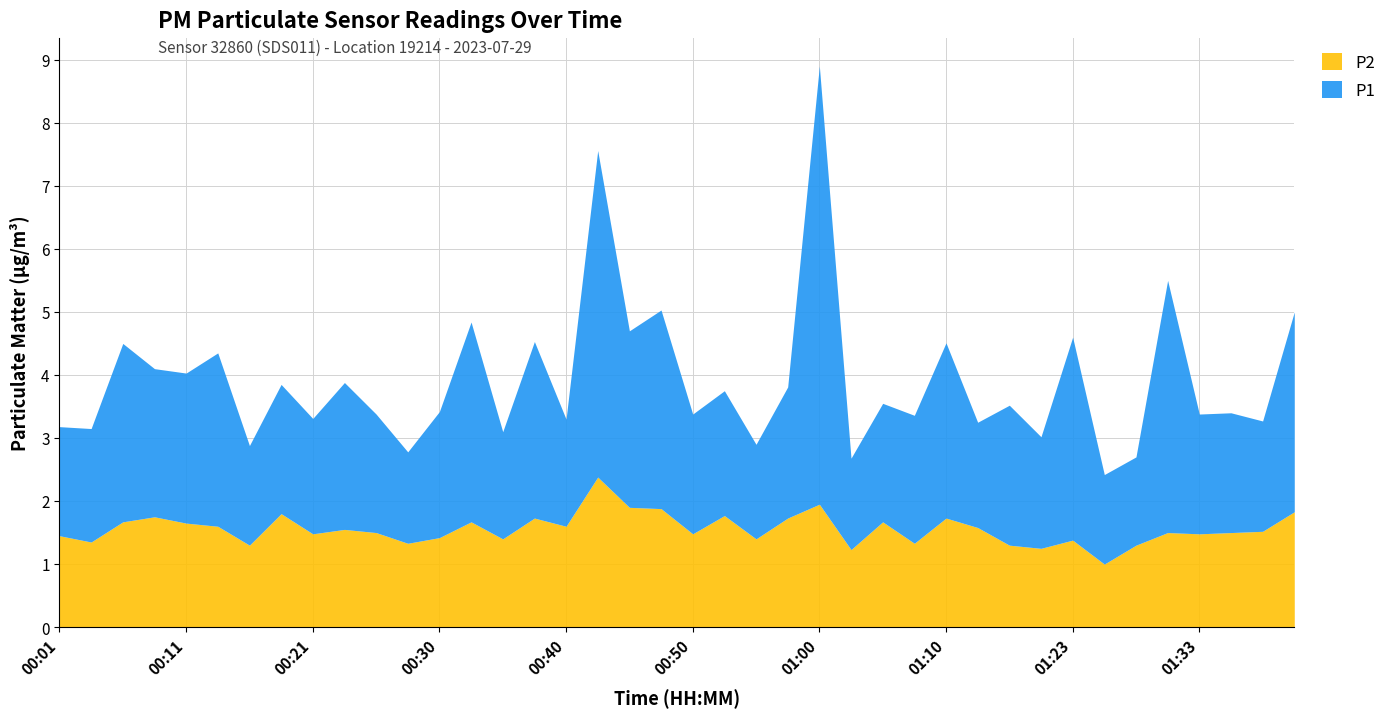

Rank the categories by P2 value from highest to lowest.

00:43, 01:00, 00:45, 00:47, 01:41, 00:18, 00:52, 00:09, 00:38, 00:57, 01:10, 00:06, 00:33, 01:05, 00:11, 00:13, 00:40, 01:16, 00:23, 01:38, 00:26, 01:30, 01:36, 00:21, 00:50, 01:33, 00:01, 00:30, 00:35, 00:55, 01:23, 00:04, 00:28, 01:07, 00:16, 01:18, 01:28, 01:21, 01:02, 01:26